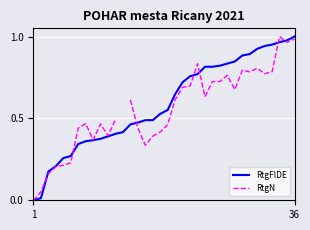

What is the value of the RtgFIDE point at the 13th from the left?

0.4